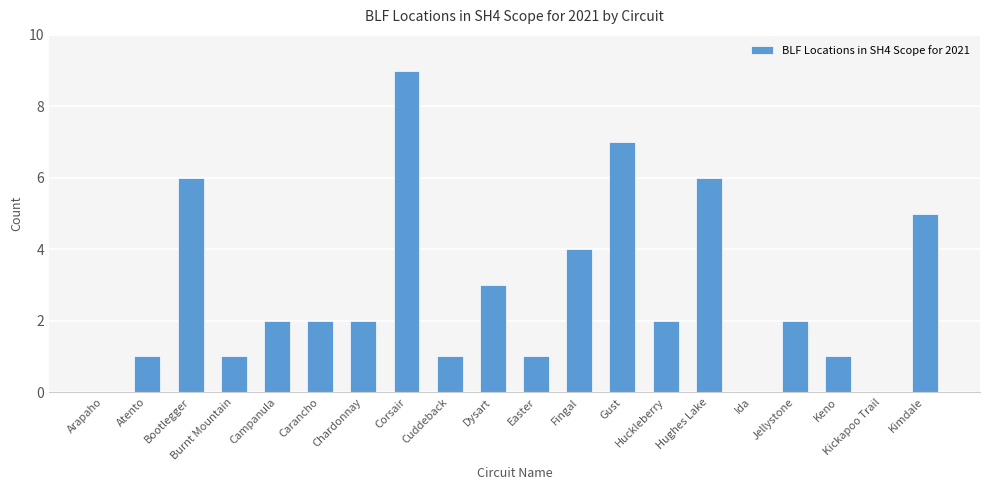

Reading right to left, what are all the values shown in this chart?

Kimdale=5	Kickapoo Trail=0	Keno=1	Jellystone=2	Ida=0	Hughes Lake=6	Huckleberry=2	Gust=7	Fingal=4	Easter=1	Dysart=3	Cuddeback=1	Corsair=9	Chardonnay=2	Carancho=2	Campanula=2	Burnt Mountain=1	Bootlegger=6	Atento=1	Arapaho=0